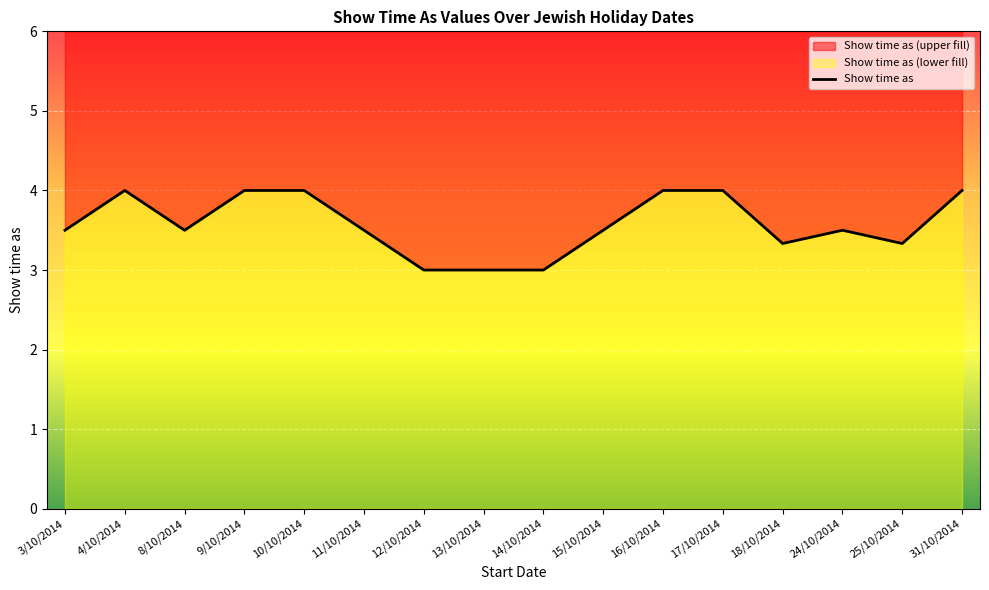

Is it true that the value at 18/10/2014 is 3.3?

True